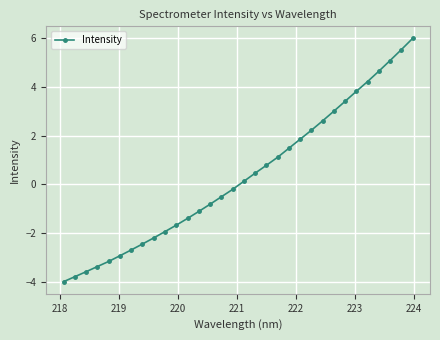

True or false: the data has more than 2 interior local peaks.

False